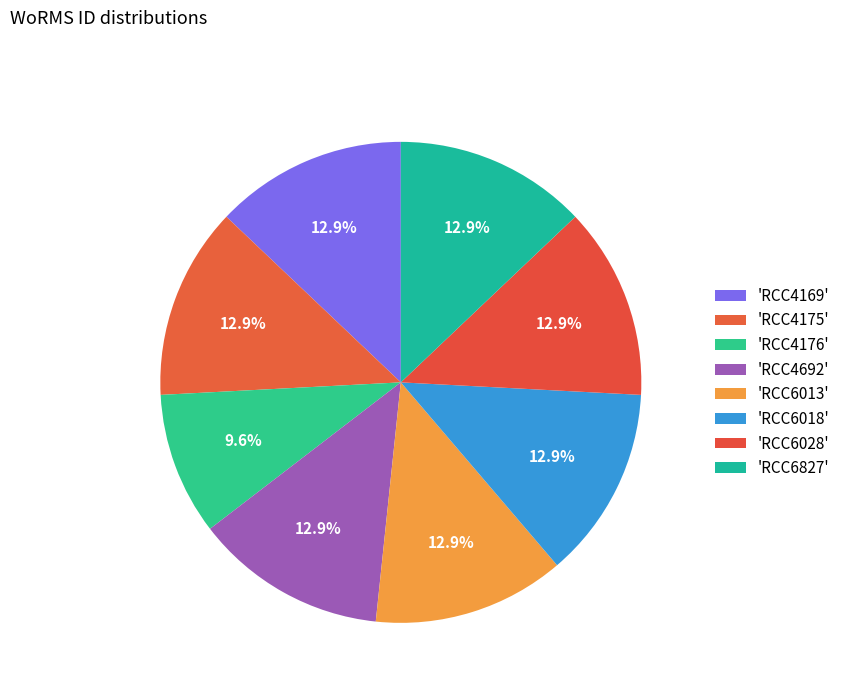

How many segments does this pie chart have?

8